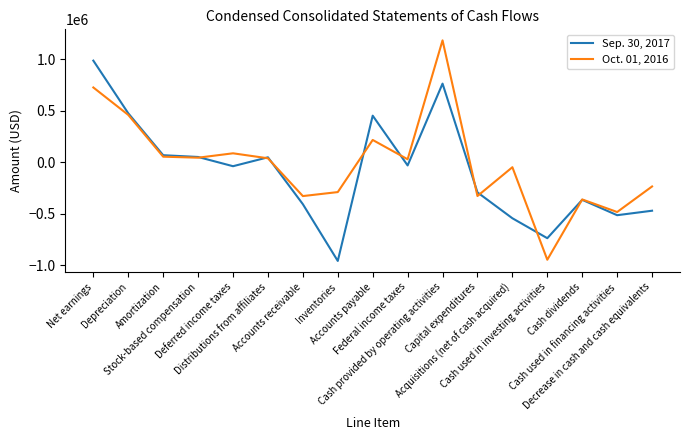

What is the highest value of the Oct. 01, 2016 series?

1182090